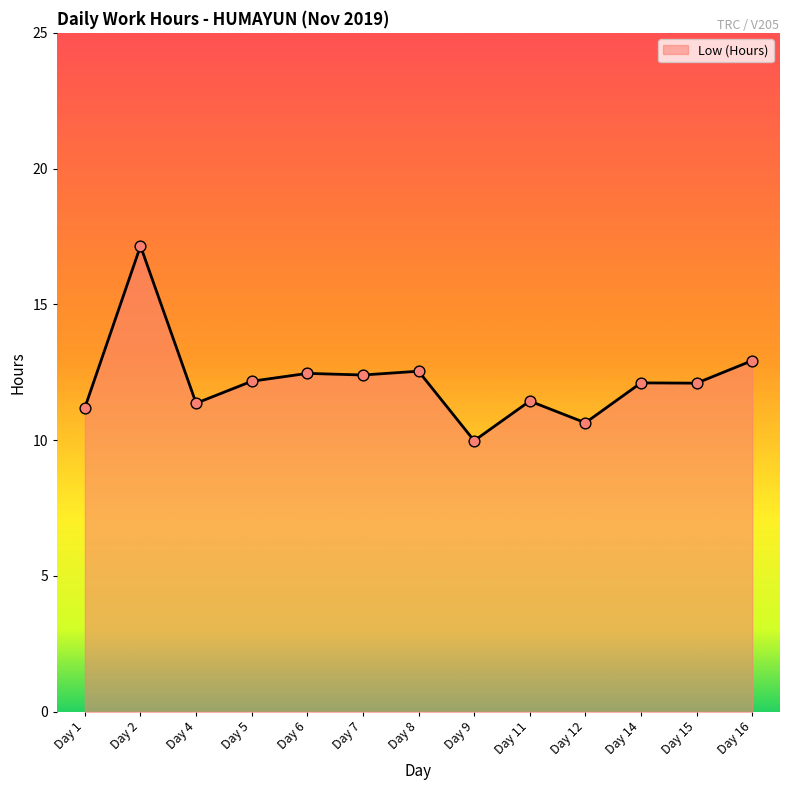

What is the change in value from Day 1 to Day 8?

+1.3